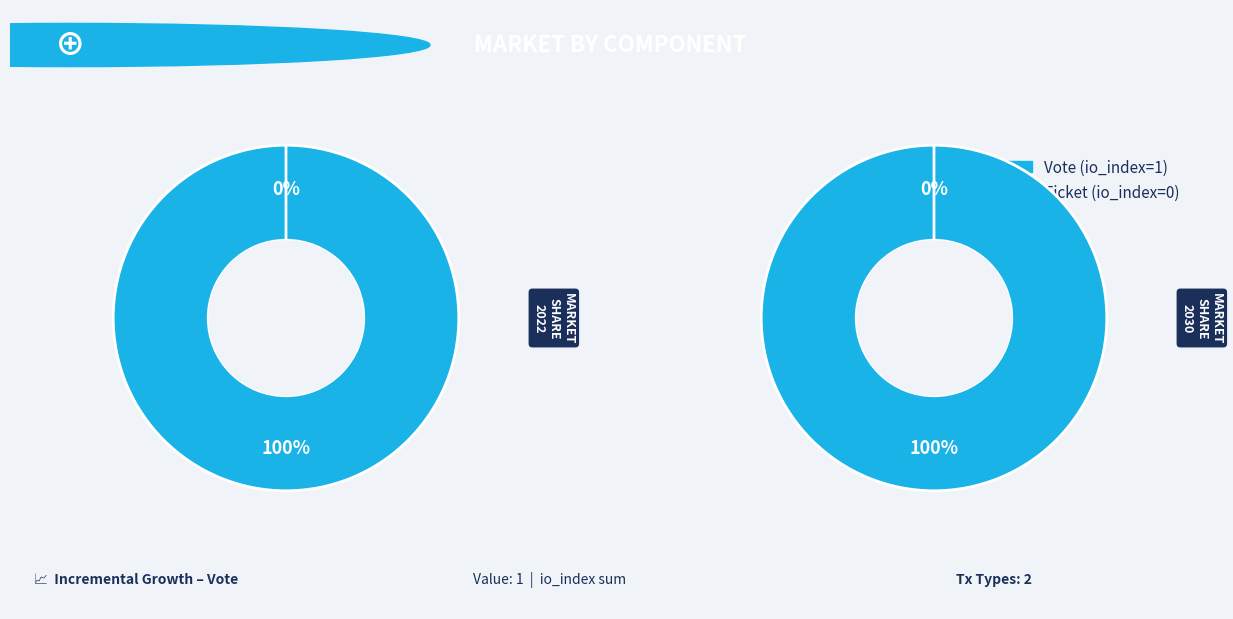

Is it true that Ticket is 0% of the pie?

True